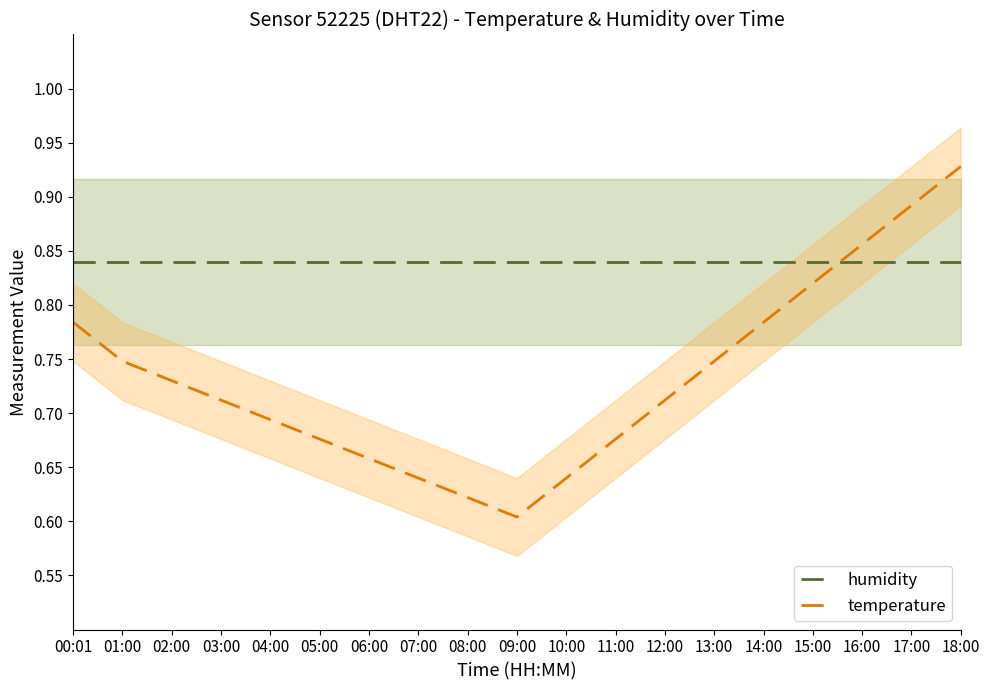

What is the lowest value of the humidity series?

0.8